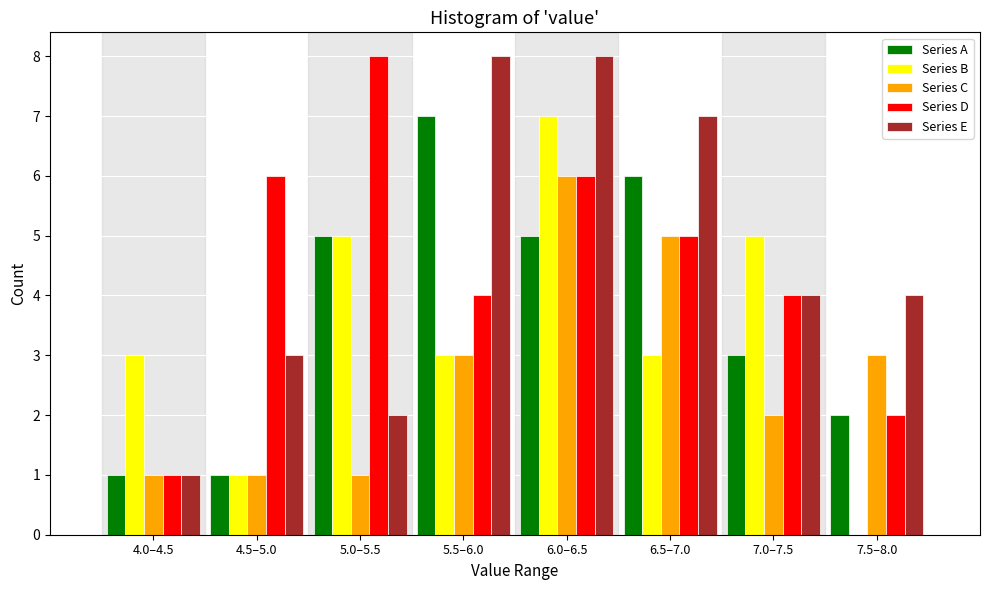

At which category is the sum across all series the highest?

6.0–6.5